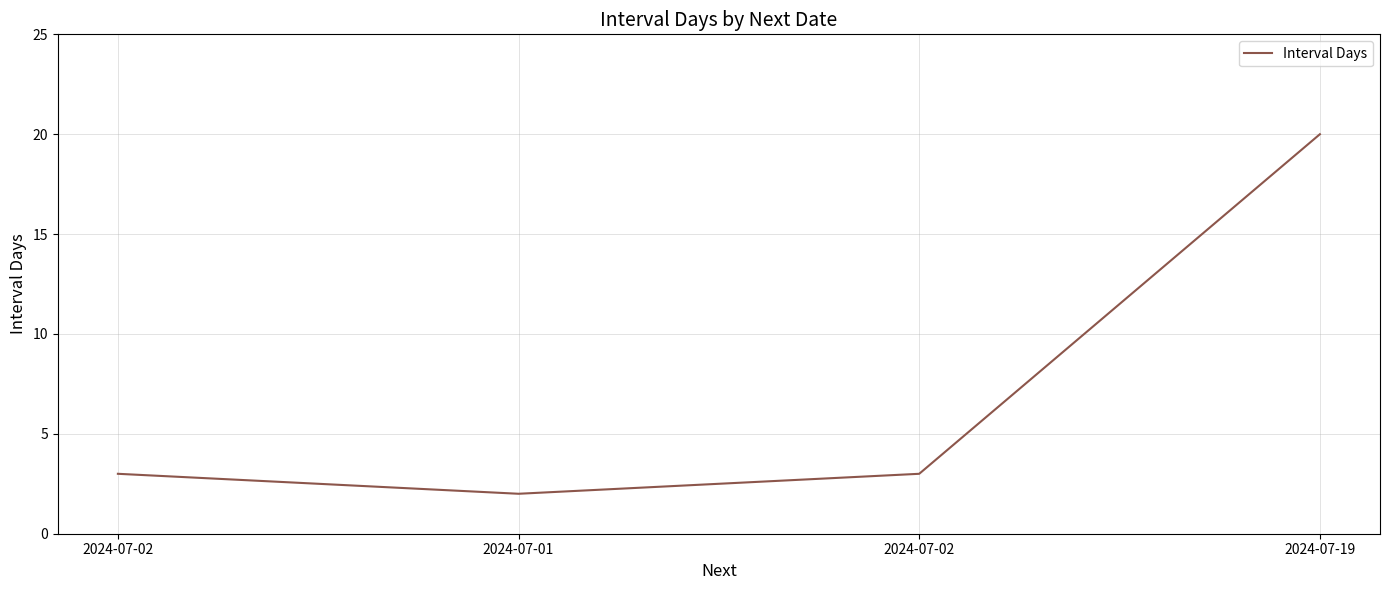

Count the number of categories in the chart.

4